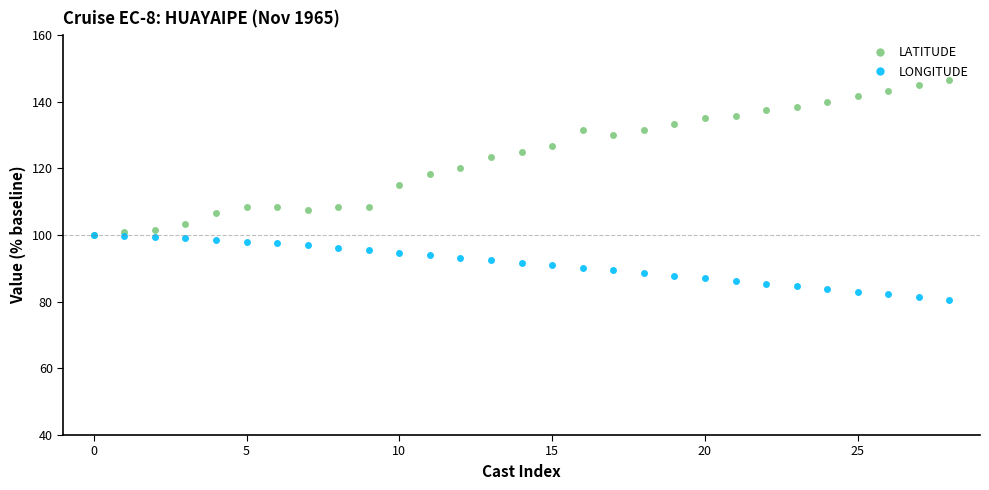

Which series has the largest total across all categories?

LATITUDE